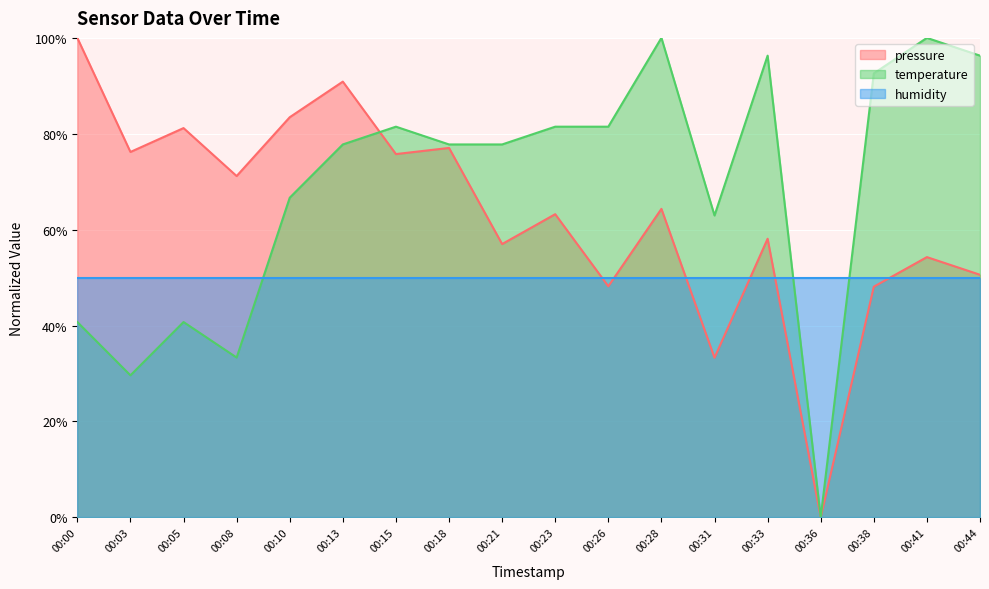

The temperature series shows 20.4 at 00:28. True or false?

False